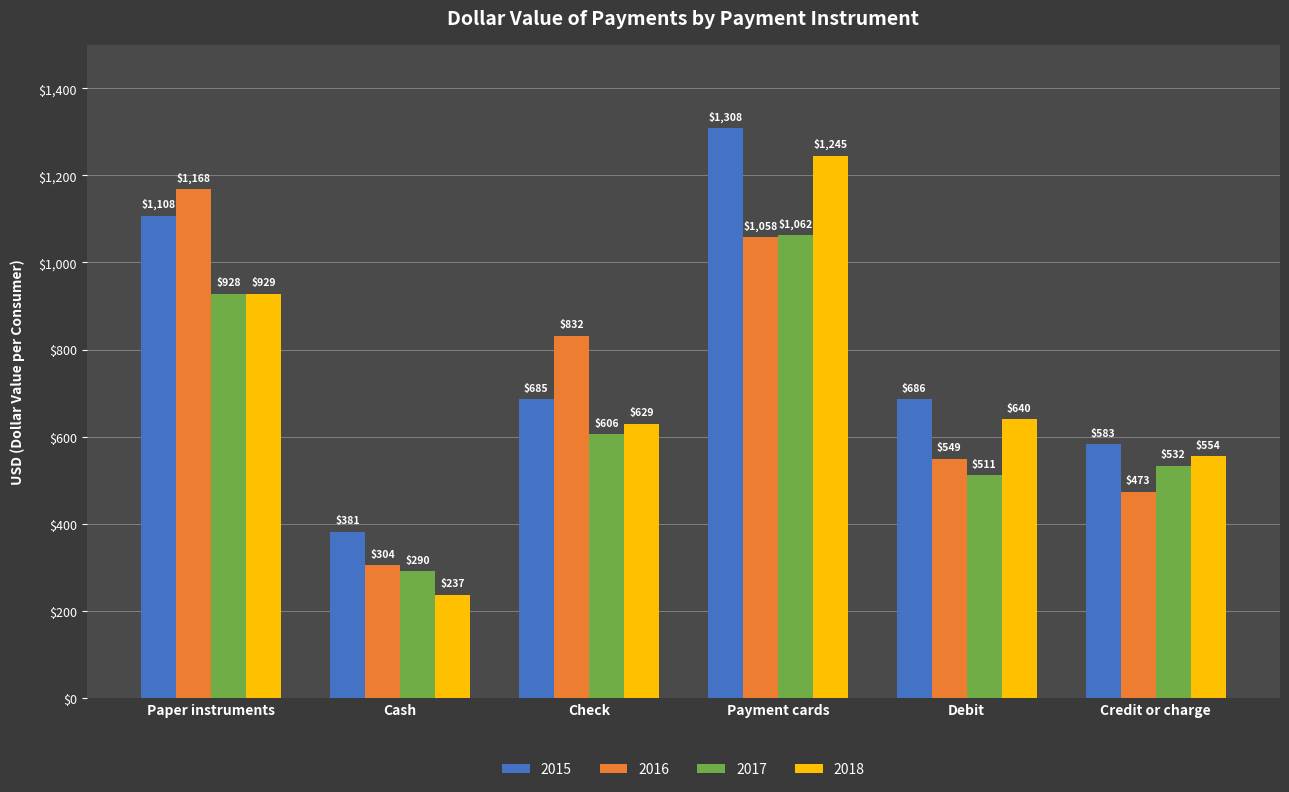

At how many categories does at least one series exceed 1039?

2